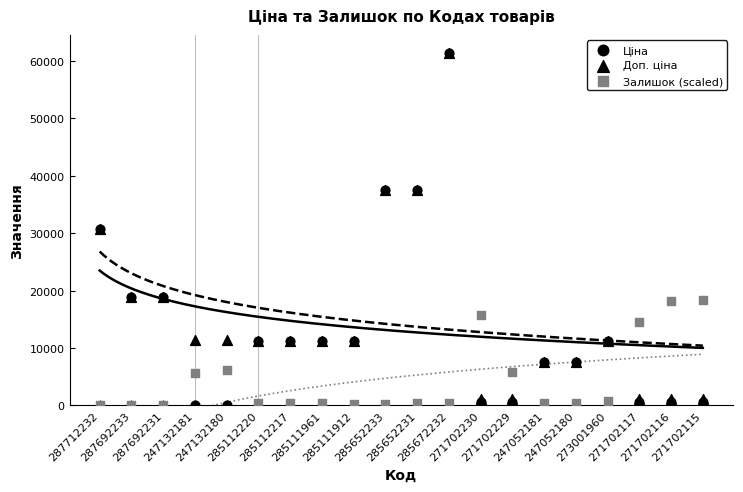

What are all the series names shown in the legend?

Ціна, Доп. ціна, Залишок (scaled)